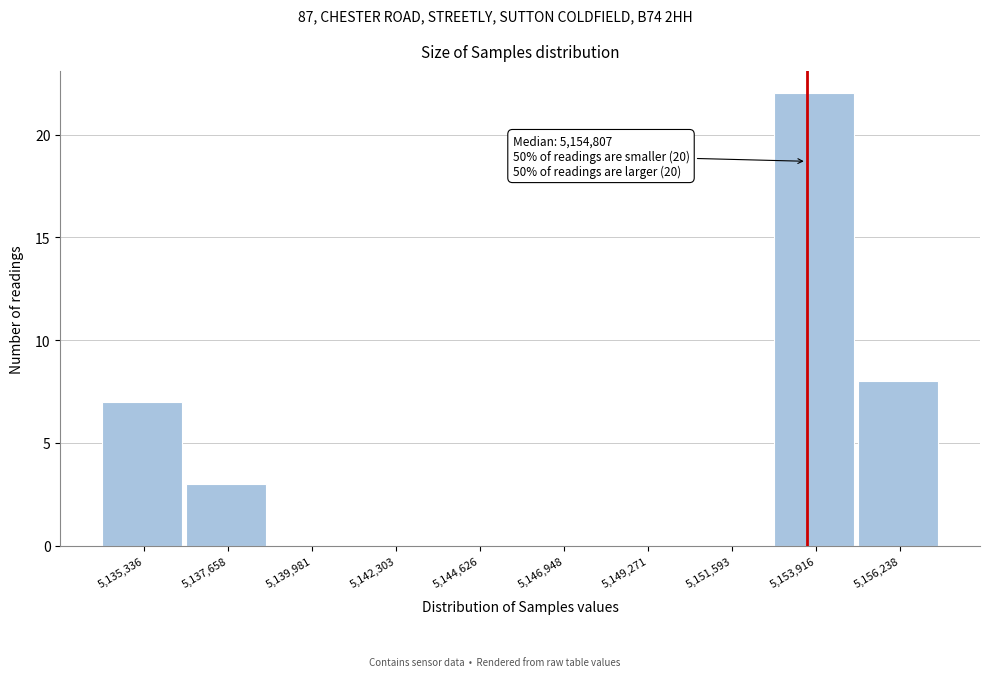

Reading right to left, extract all data points from this chart.

5,156,238=8	5,153,916=22	5,151,593=0	5,149,271=0	5,146,948=0	5,144,626=0	5,142,303=0	5,139,981=0	5,137,658=3	5,135,336=7